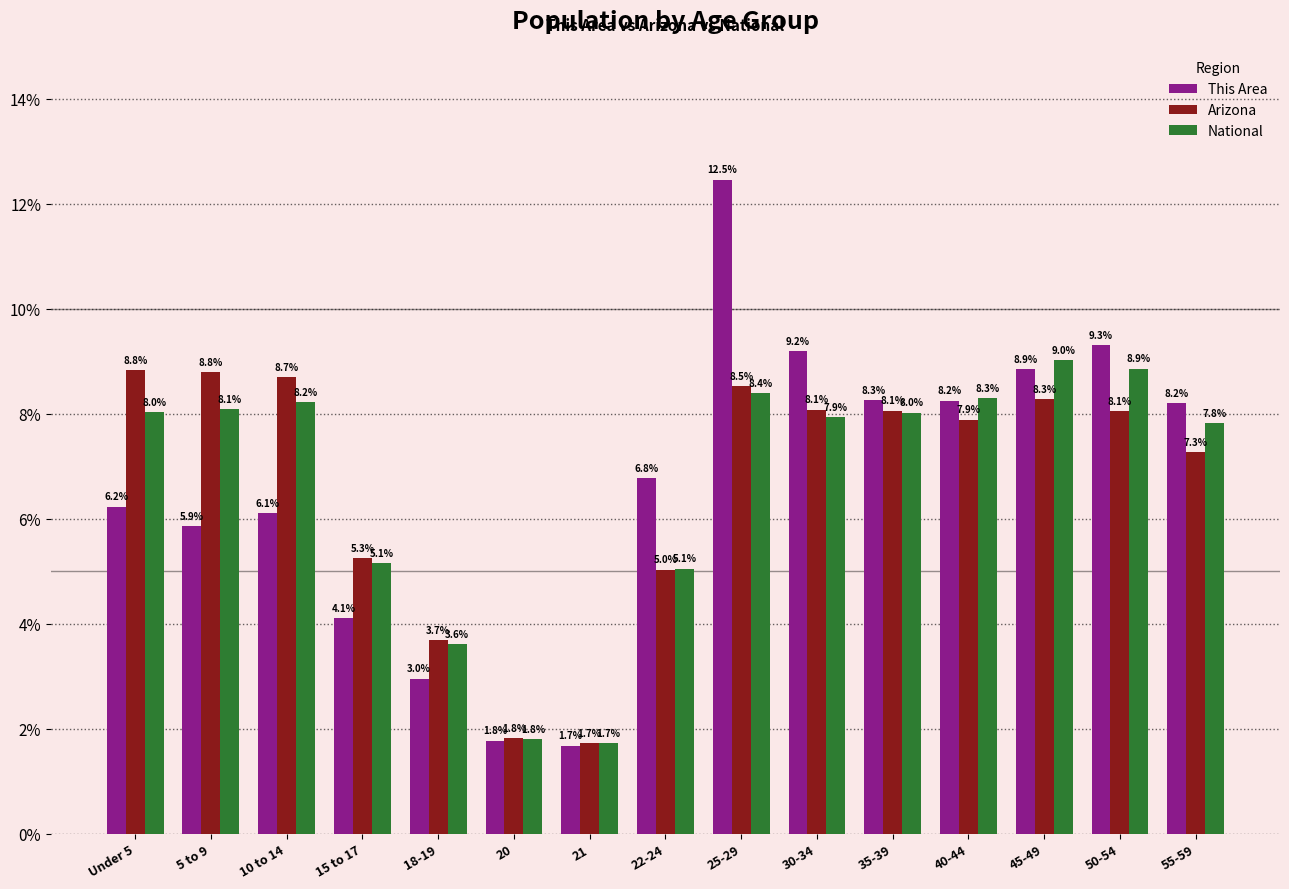

What is the greatest value displayed?

12.5